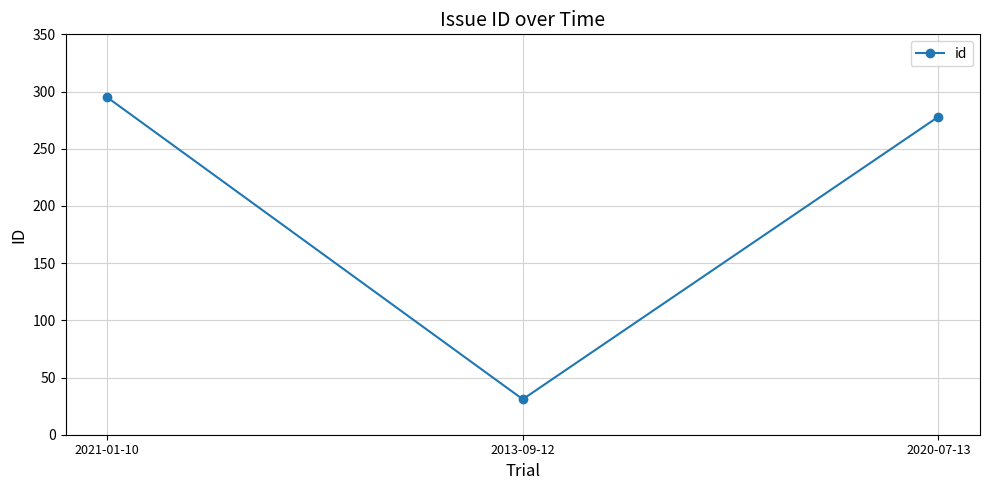

Reading right to left, extract all data points from this chart.

278	31	295